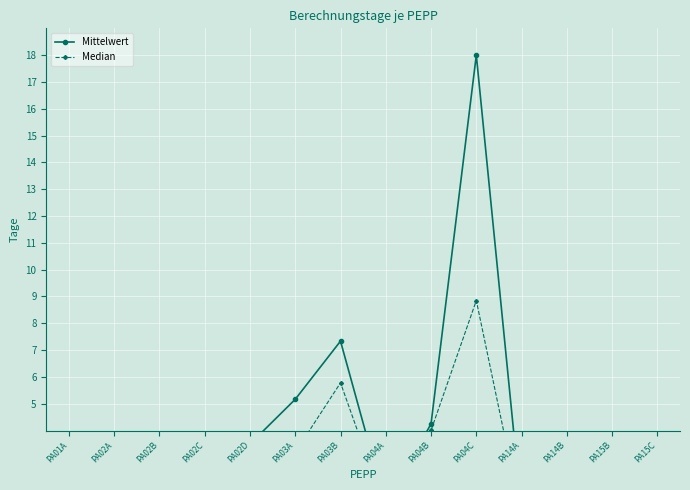

What position from the right is PA02A?

13